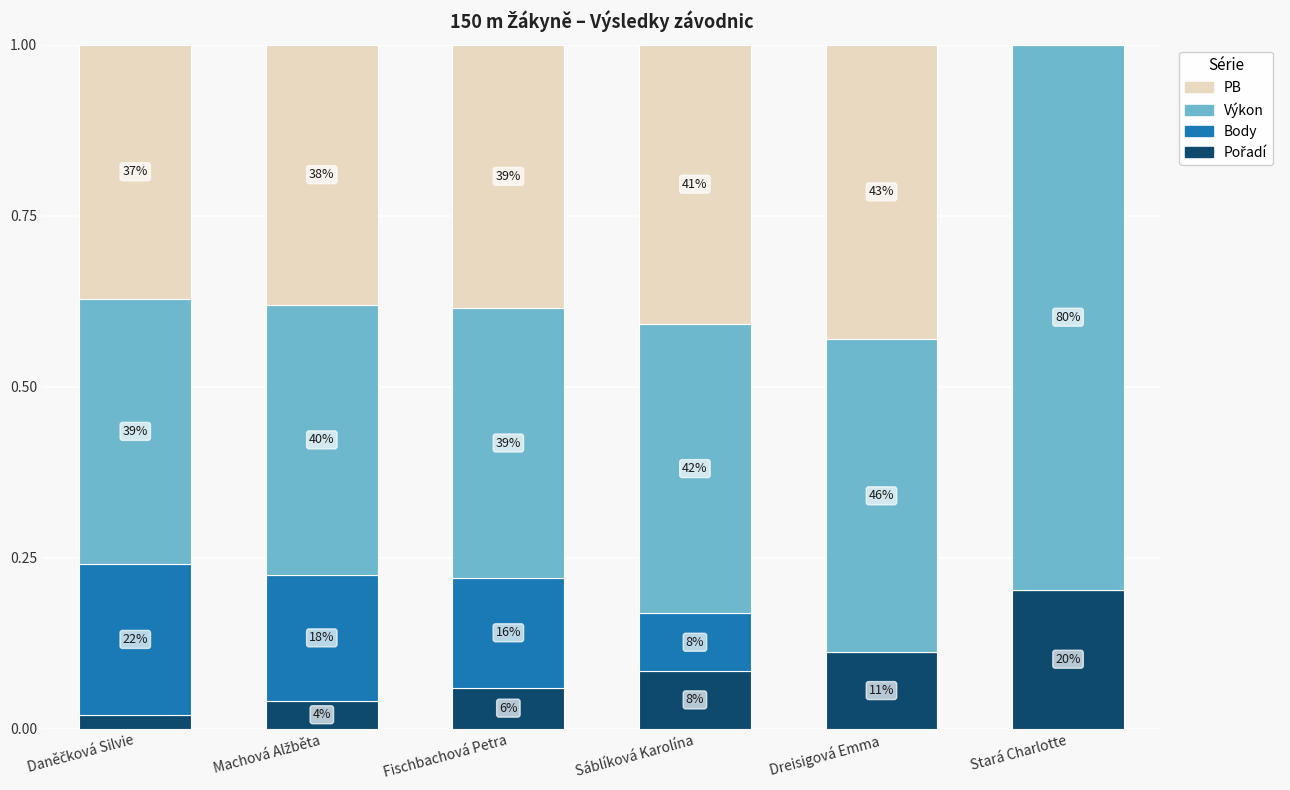

Are the bars horizontal?

No